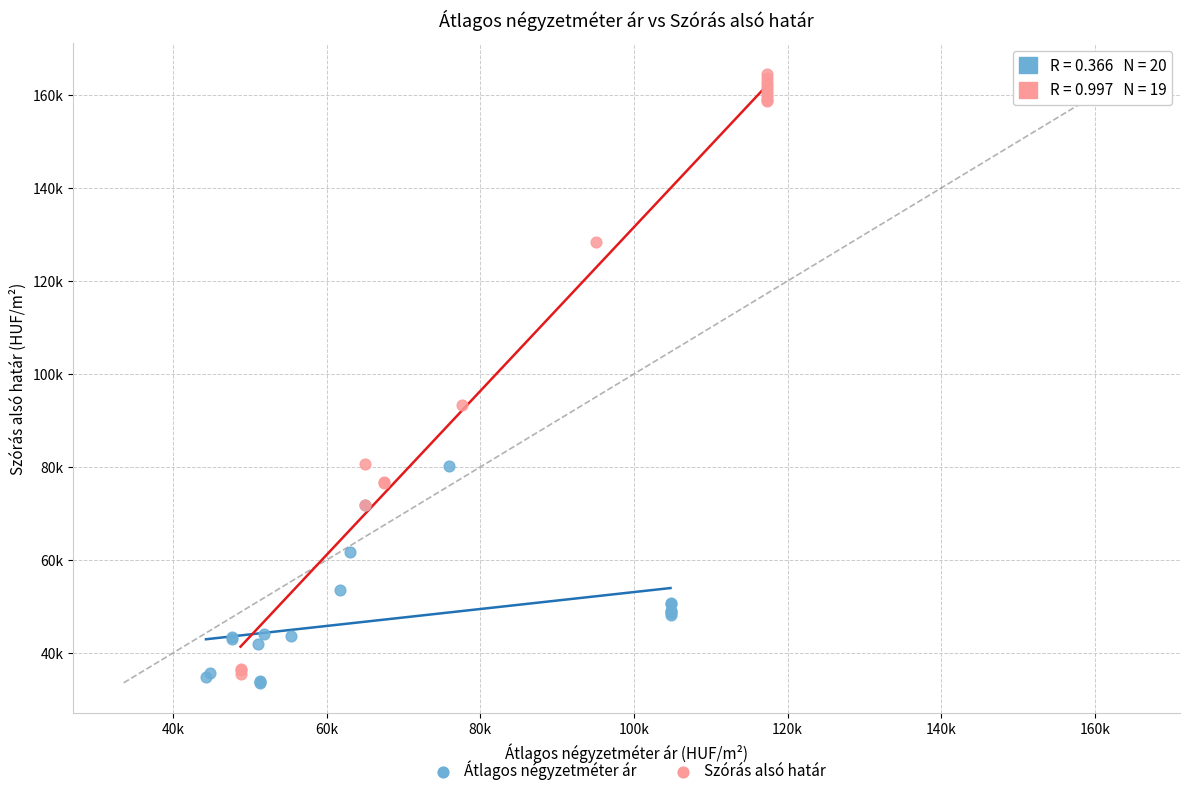

Which series reaches the maximum Y coordinate?

Szórás alsó határ